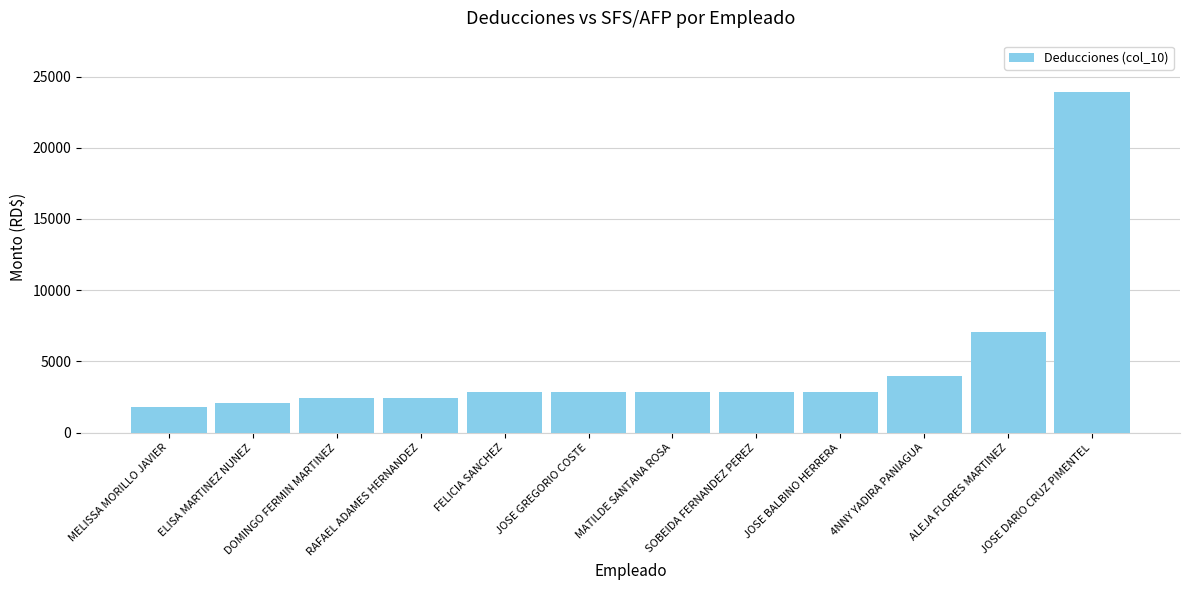

Reading left to right, extract all data points from this chart.

MELISSA MORILLO JAVIER=1798.0	ELISA MARTINEZ NUNEZ=2093.5	DOMINGO FERMIN MARTINEZ=2431.2	RAFAEL ADAMES HERNANDEZ=2431.2	FELICIA SANCHEZ=2831.7	JOSE GREGORIO COSTE=2831.7	MATILDE SANTANA ROSA=2831.7	SOBEIDA FERNANDEZ PEREZ=2831.7	JOSE BALBINO HERRERA=2831.7	4NNY YADIRA PANIAGUA=3986.3	ALEJA FLORES MARTINEZ=7057.7	JOSE DARIO CRUZ PIMENTEL=23926.9